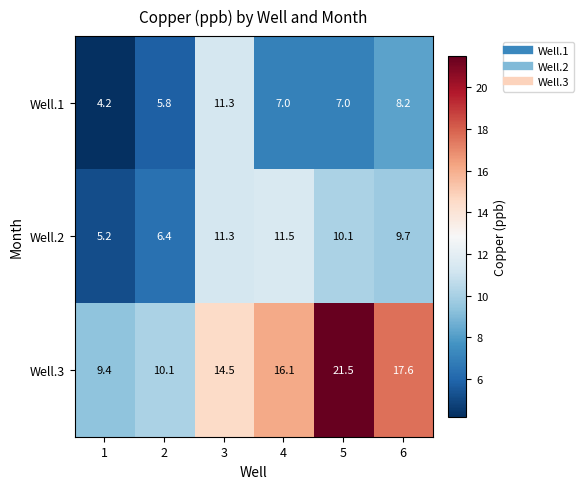

What is the average value of the Well.3 series?

14.9